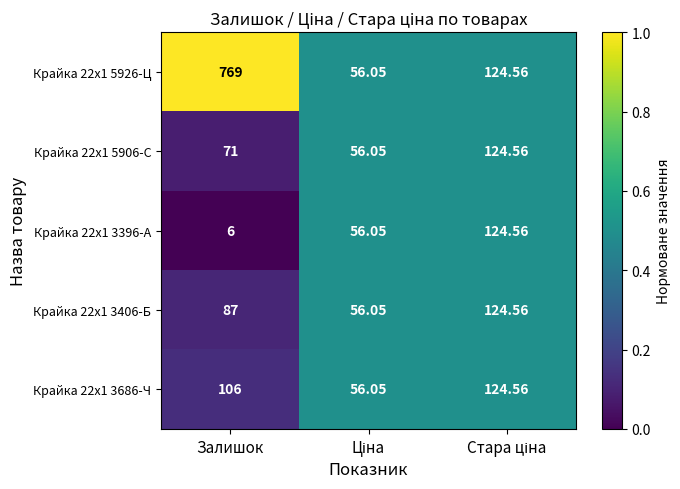

At which label is Крайка 22x1 3406-Б closest to 90?

Залишок